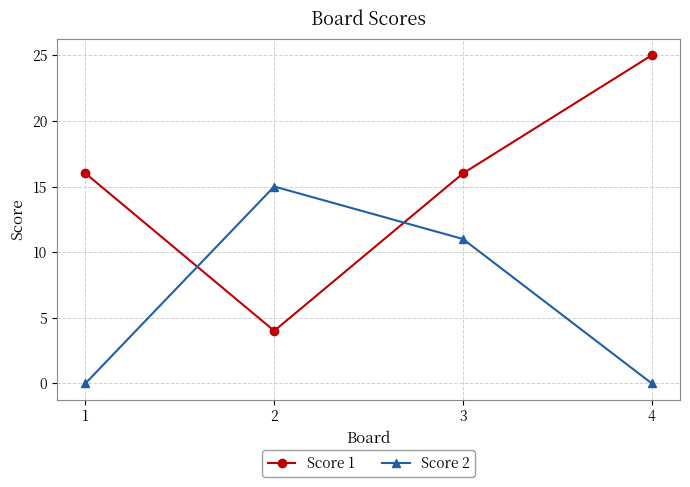

True or false: Score 1 has more than 1 points higher than both neighbors.

False